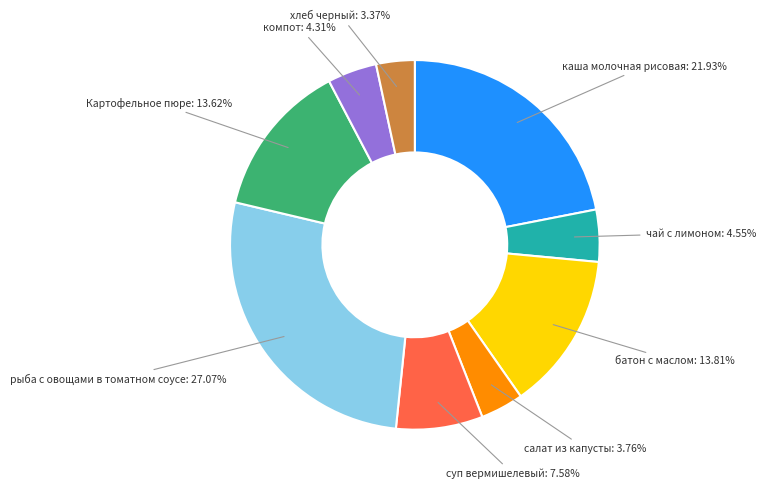

True or false: суп вермишелевый accounts for 2% of the total.

False